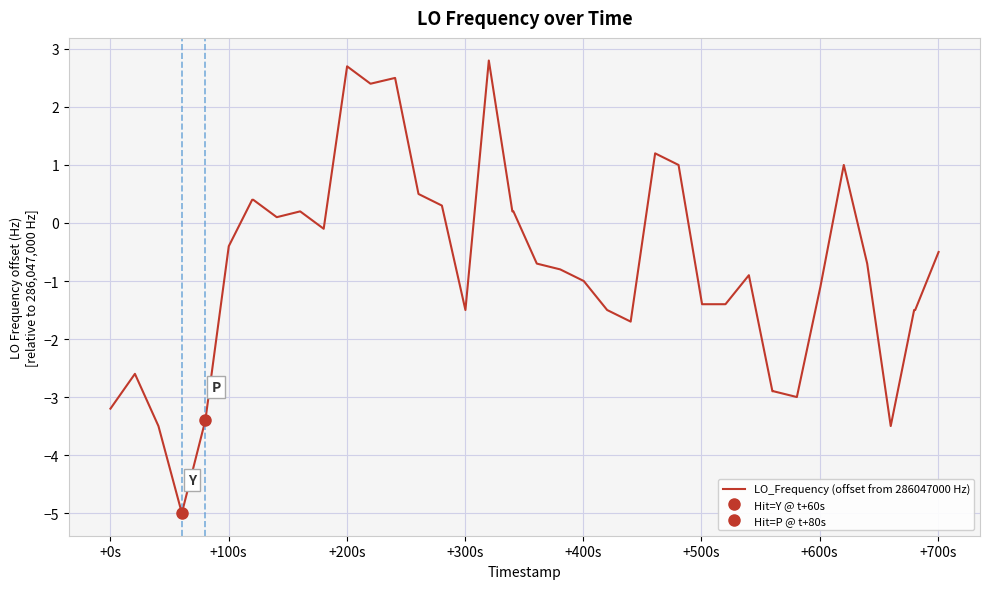

What is the maximum value for LO_Frequency (offset from 286047000 Hz)?

2.8